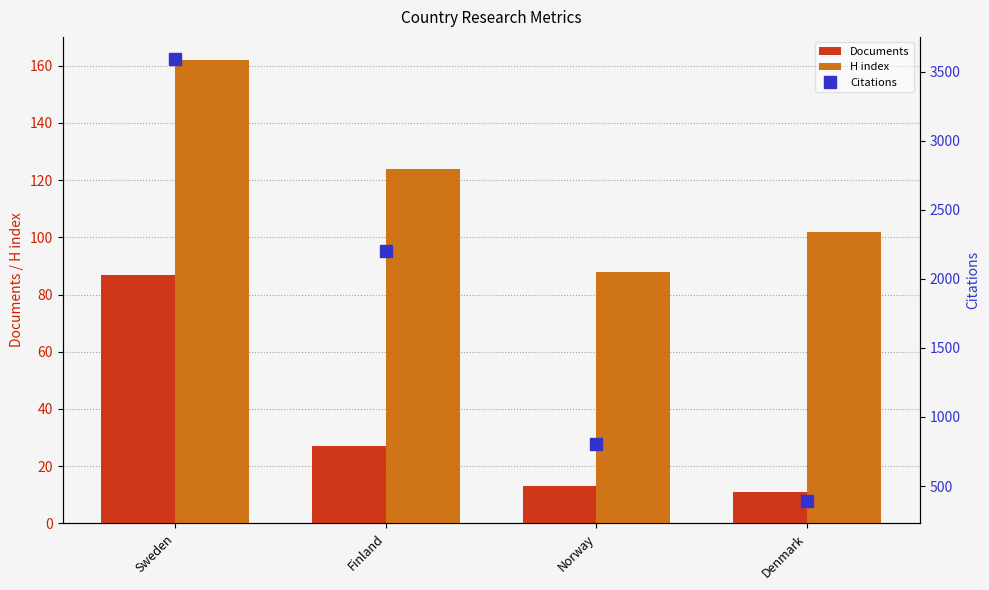

The value of H index at Sweden is 162. True or false?

True